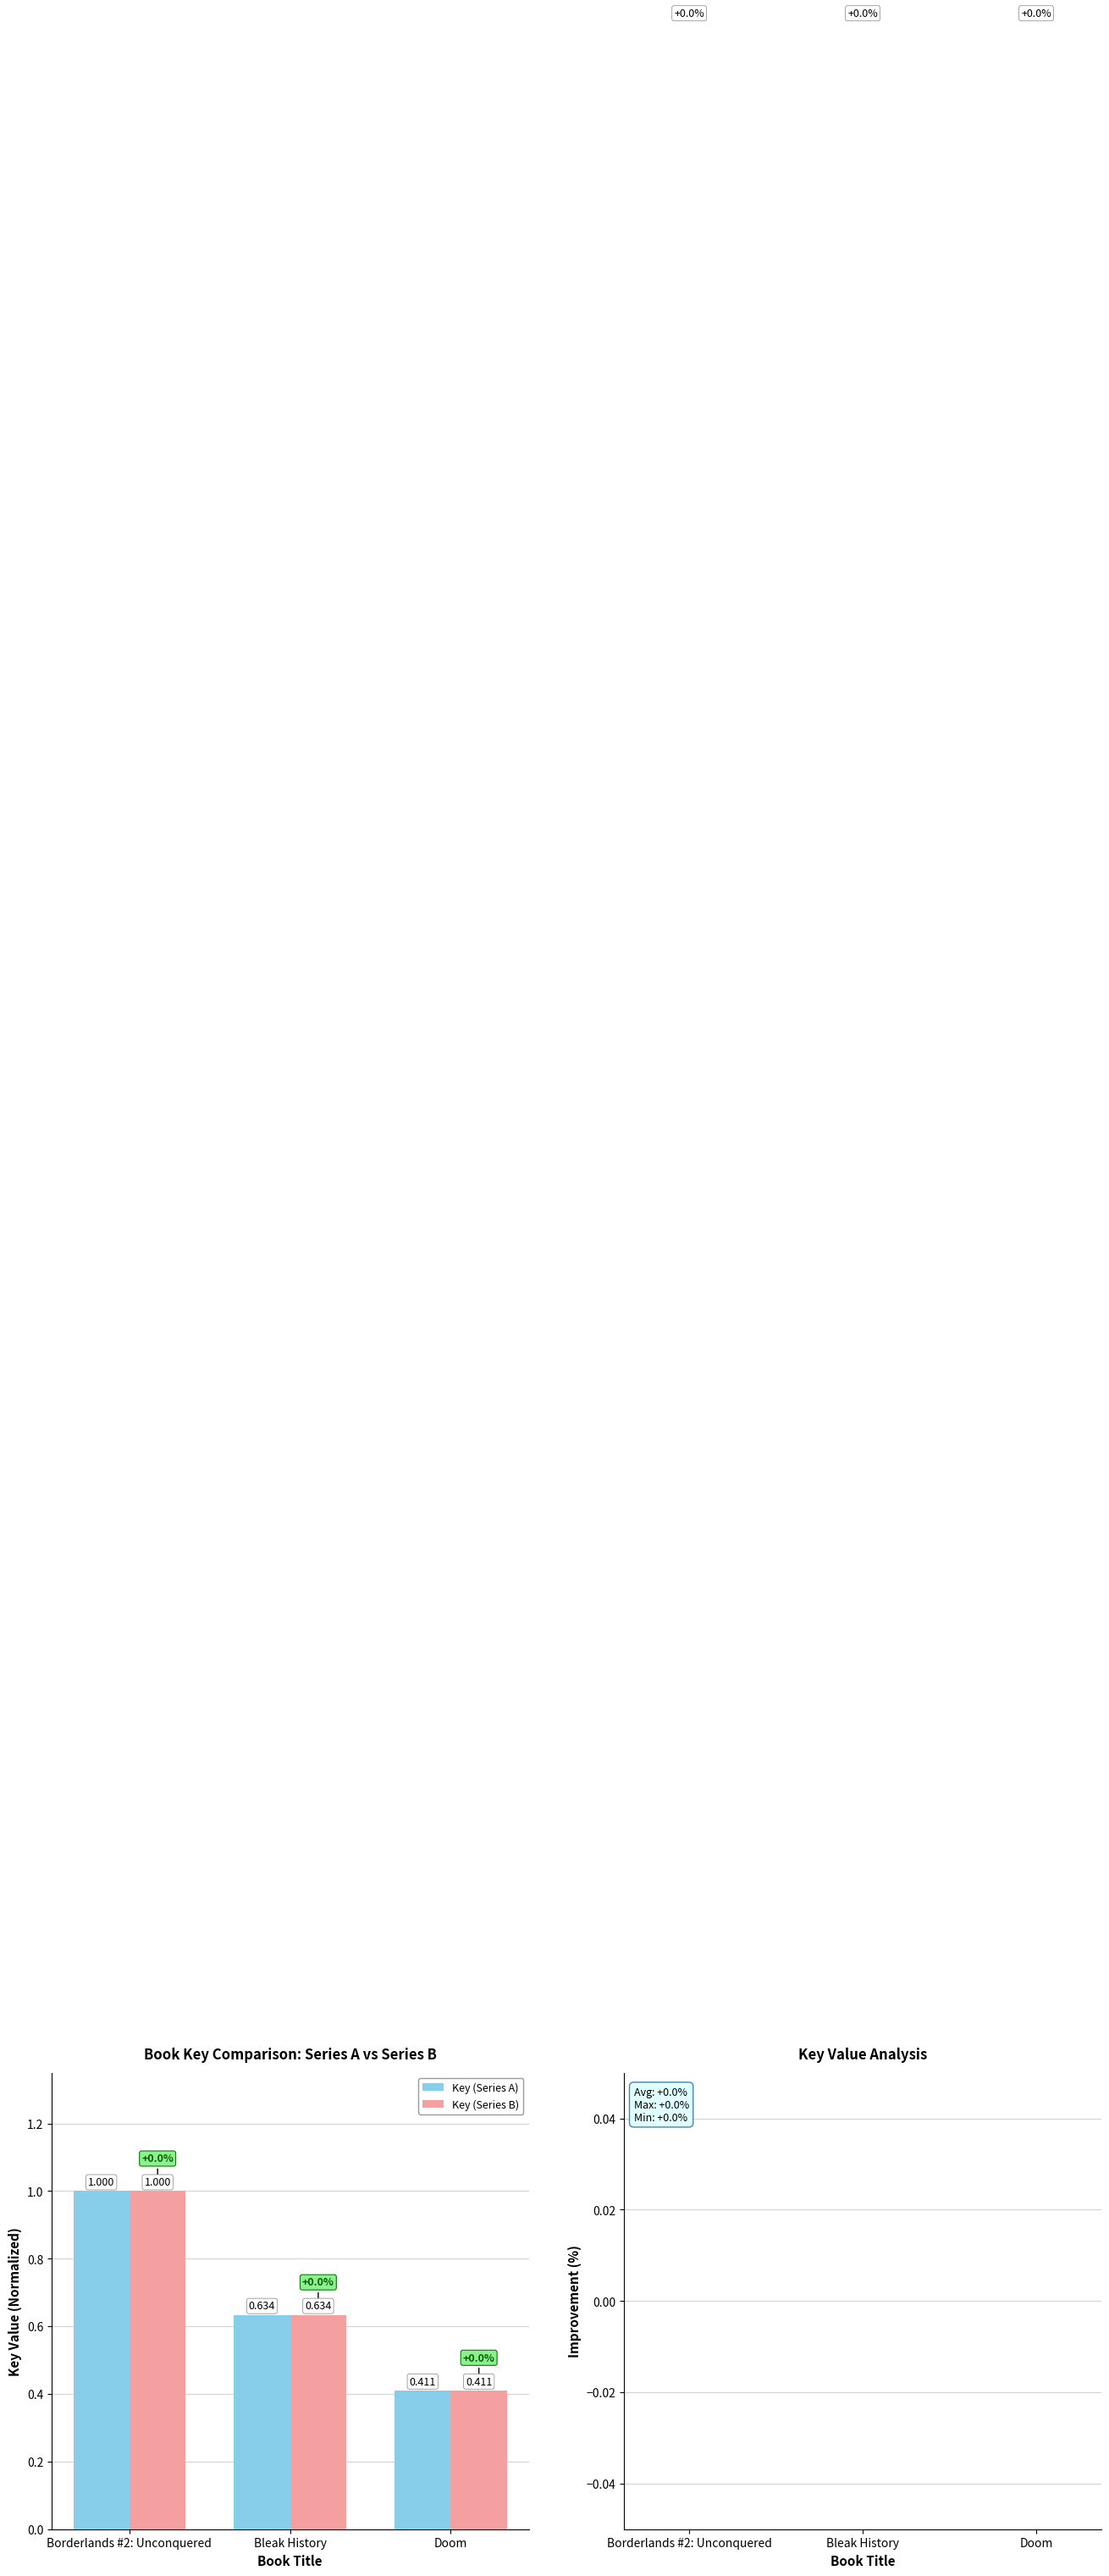

Is the value of Key (Series B) at Doom greater than the value of Key (Series A) at Borderlands #2: Unconquered?

No